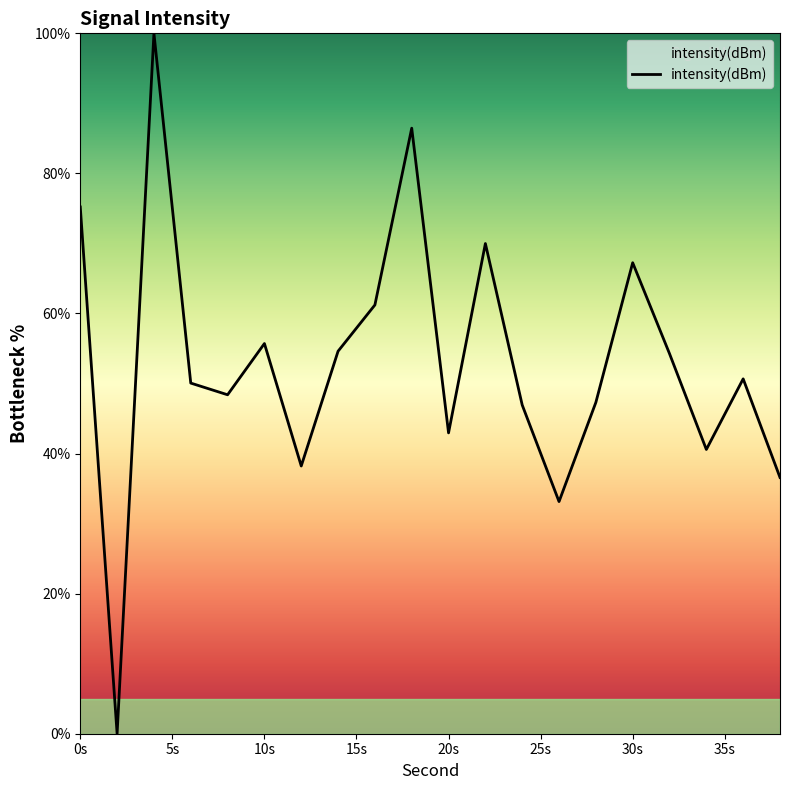

What is the difference between the maximum and minimum values?

100.0